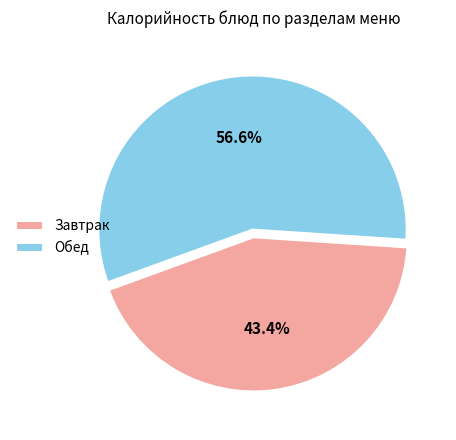

Rank the categories by value from highest to lowest.

Обед, Завтрак